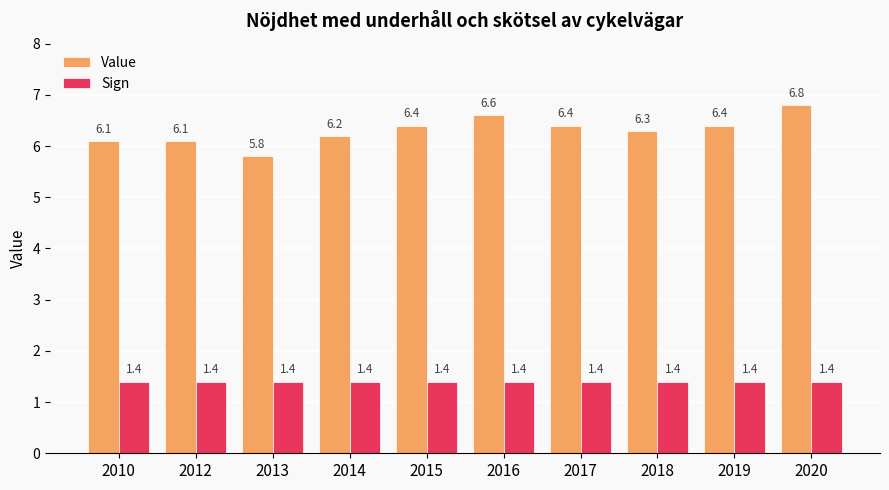

What is the total value across all series at 2019?

7.8